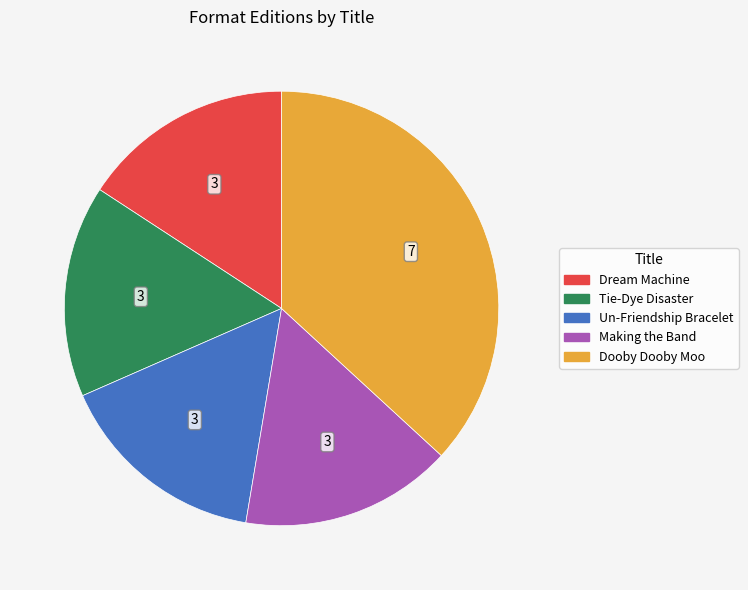

How many segments does this pie chart have?

5